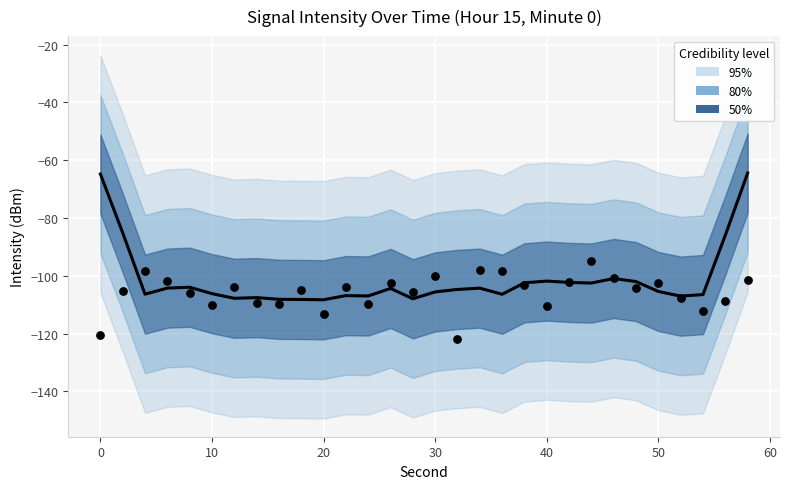

Is the value of Smoothed mean at 10 greater than the value of Observed at 30?

No